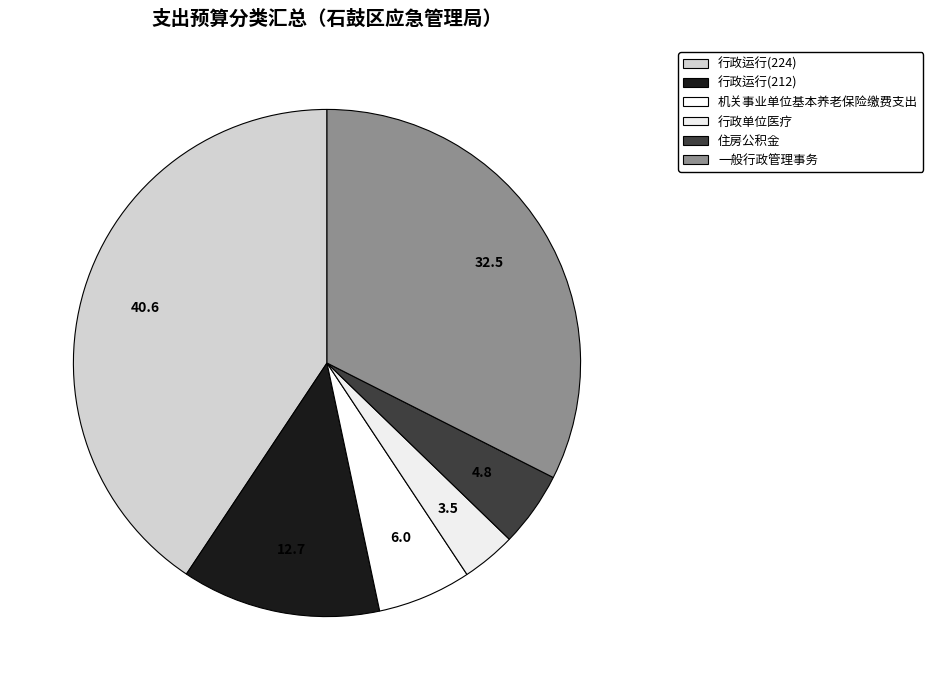

True or false: 行政单位医疗 accounts for 1% of the total.

False